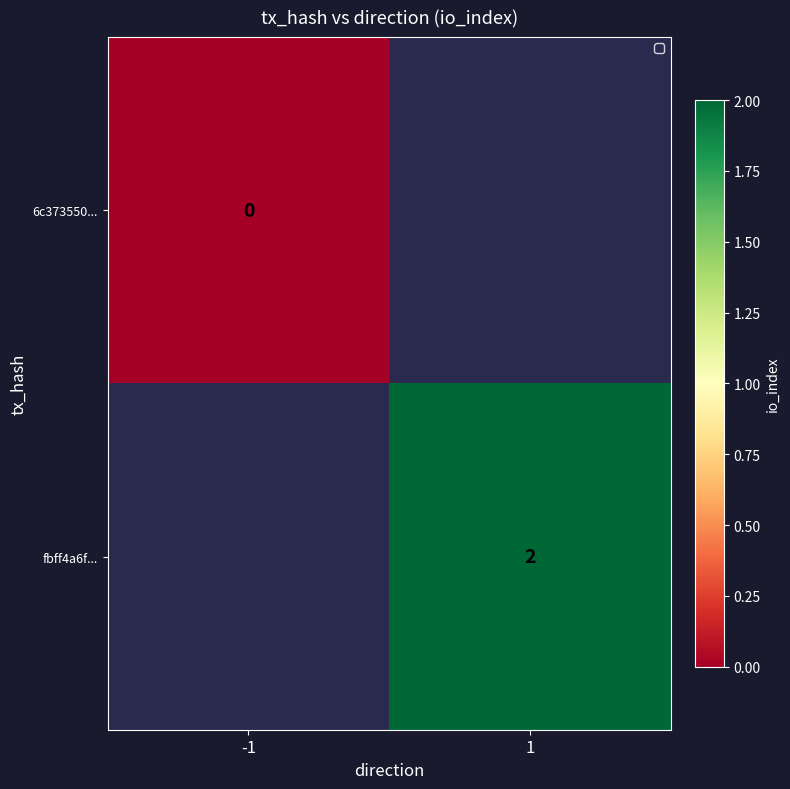

How many data points does each series have?

2